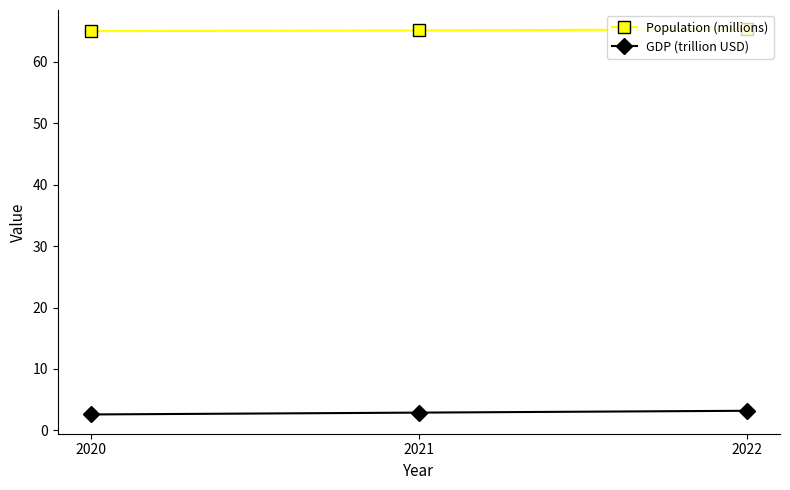

What is the greatest value displayed?

65.3